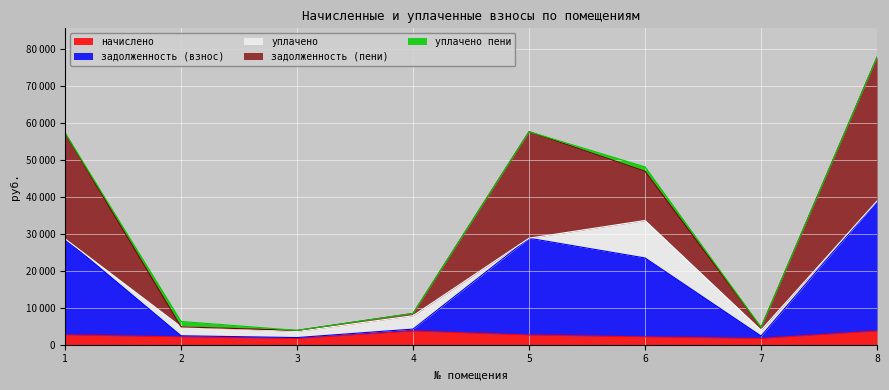

Rank the series at 8 from highest to lowest value.

задолженность (пени), задолженность (взнос), начислено, уплачено, уплачено пени